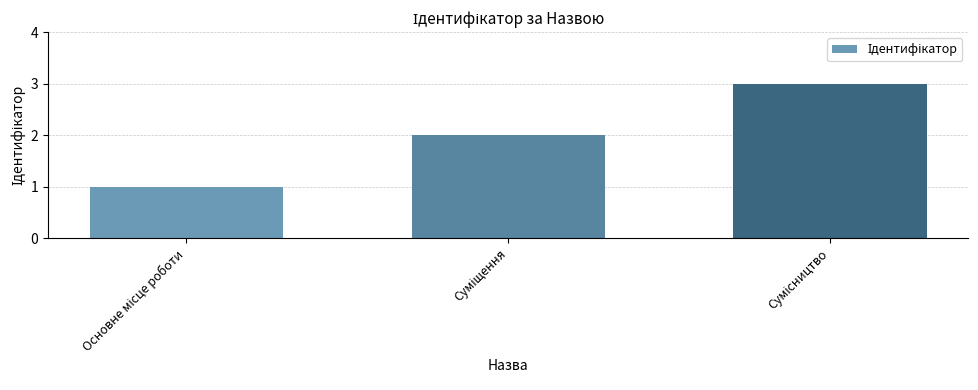

Count the values in the range 1 to 3.

3